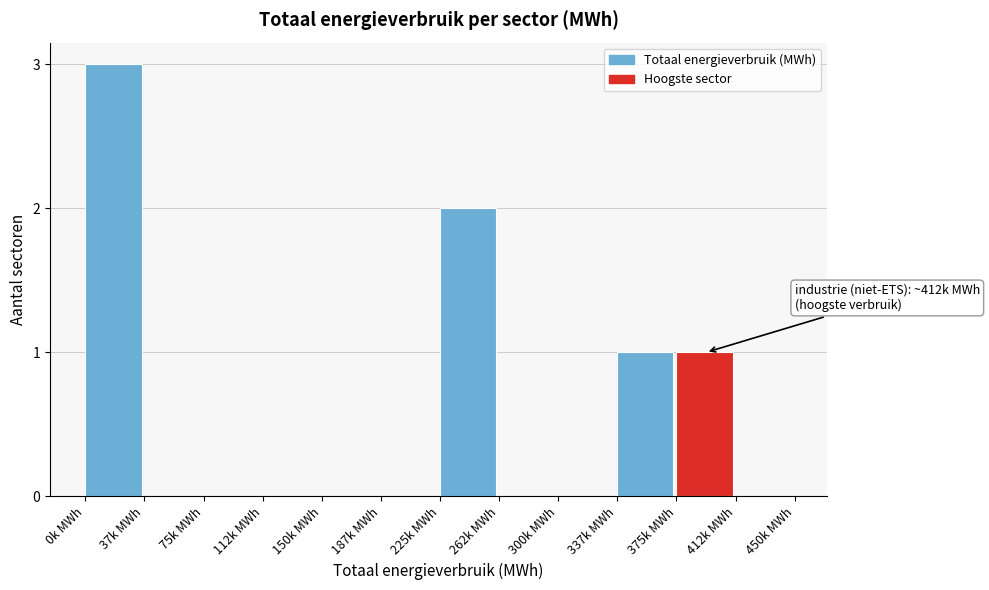

Reading left to right, what are all the values shown in this chart?

0k MWh=3	37k MWh=0	75k MWh=0	112k MWh=0	150k MWh=0	187k MWh=0	225k MWh=2	262k MWh=0	300k MWh=0	337k MWh=1	375k MWh=1	412k MWh=0